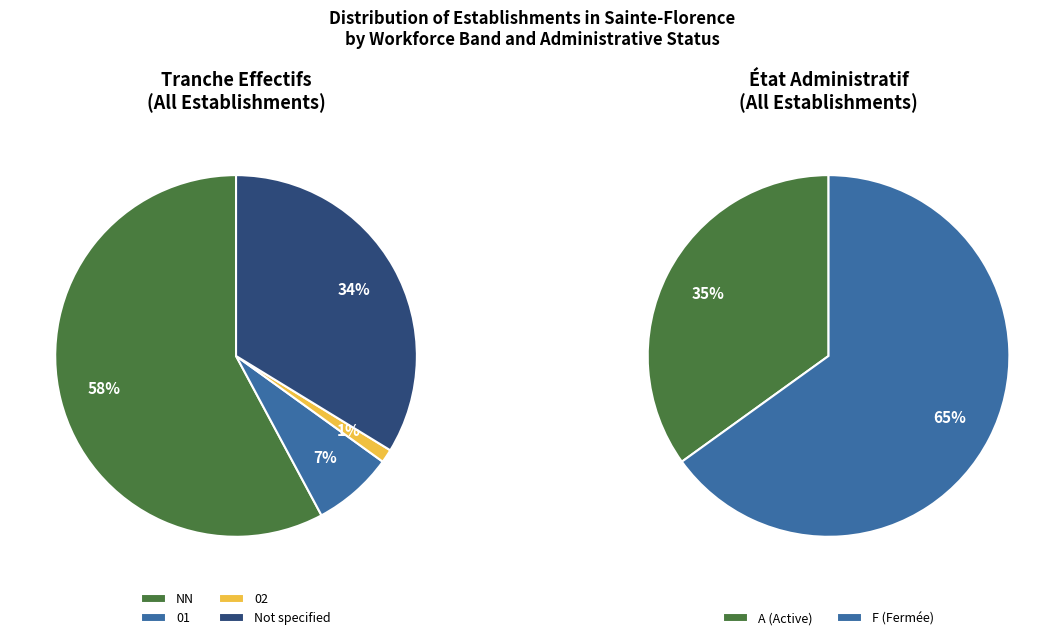

Which category has the biggest portion of the pie?

NN